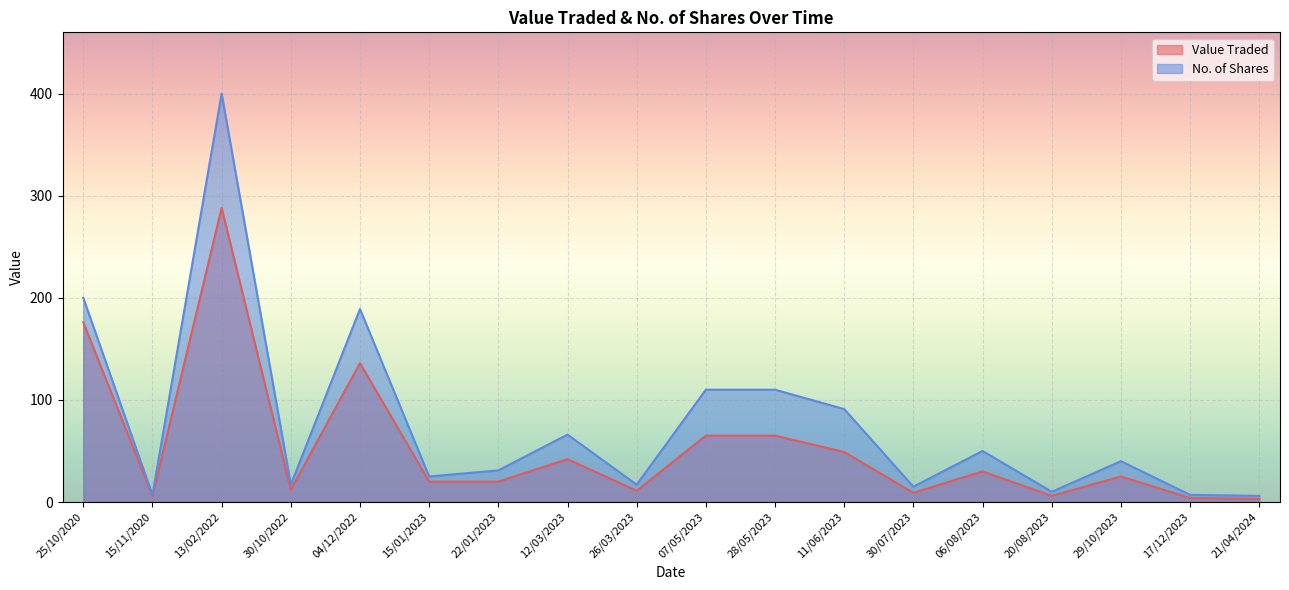

At which category does Value Traded reach its first local valley?

15/11/2020